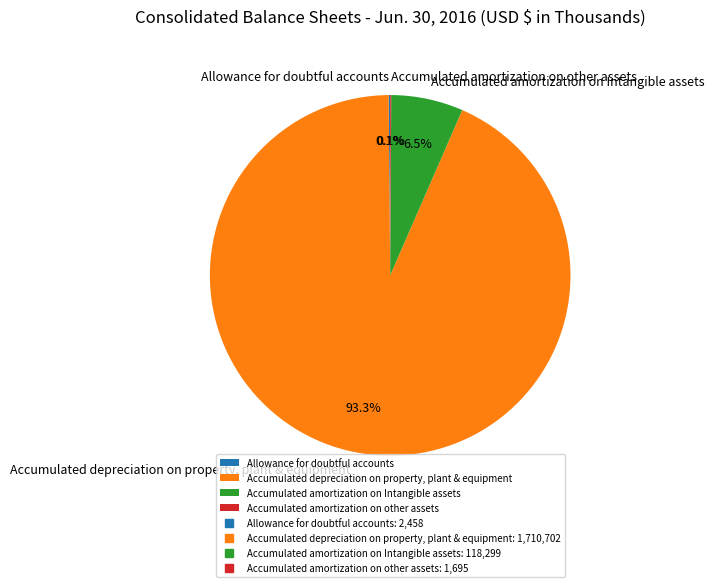

Is the sum of Accumulated depreciation on property, plant & equipment and Accumulated amortization on Intangible assets greater than half?

Yes